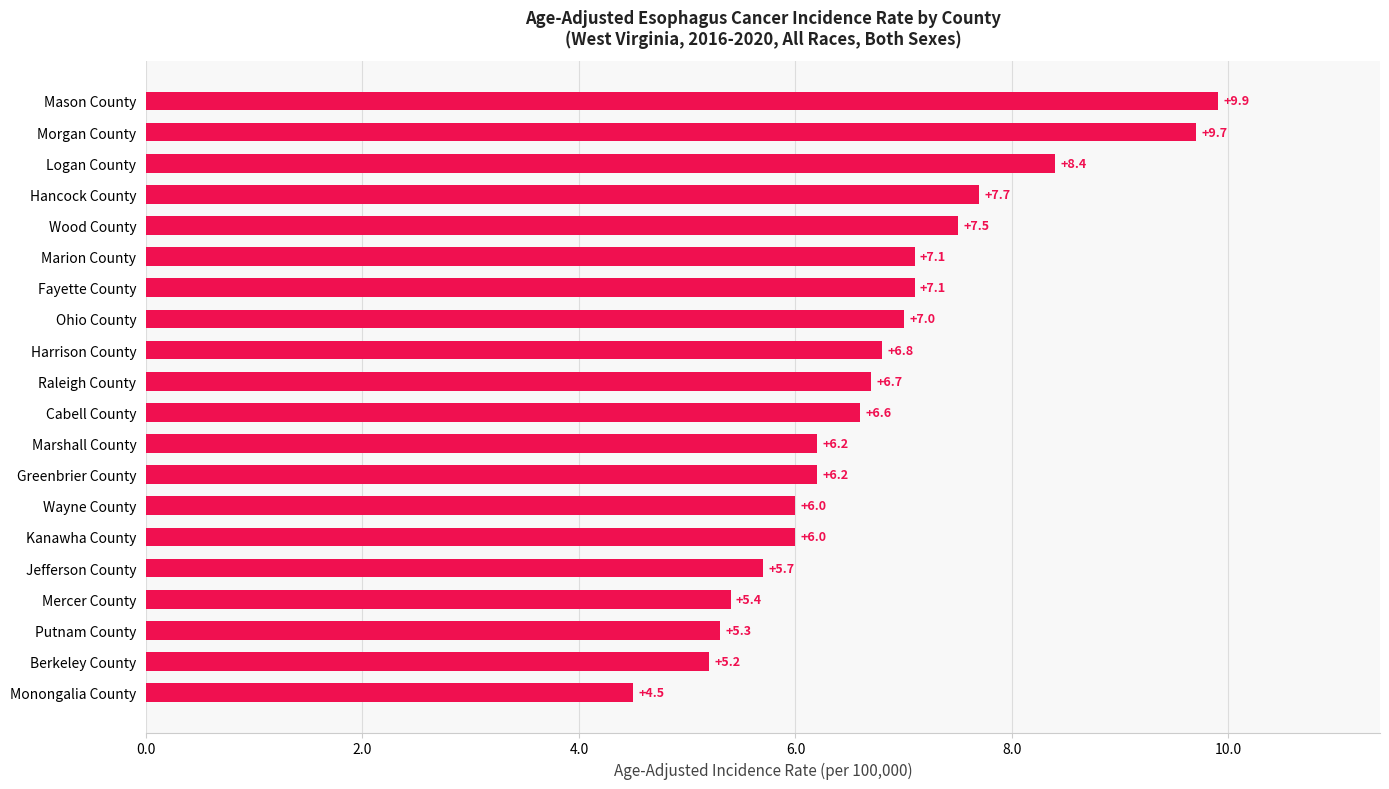

What is the difference between the maximum and minimum values?

5.4